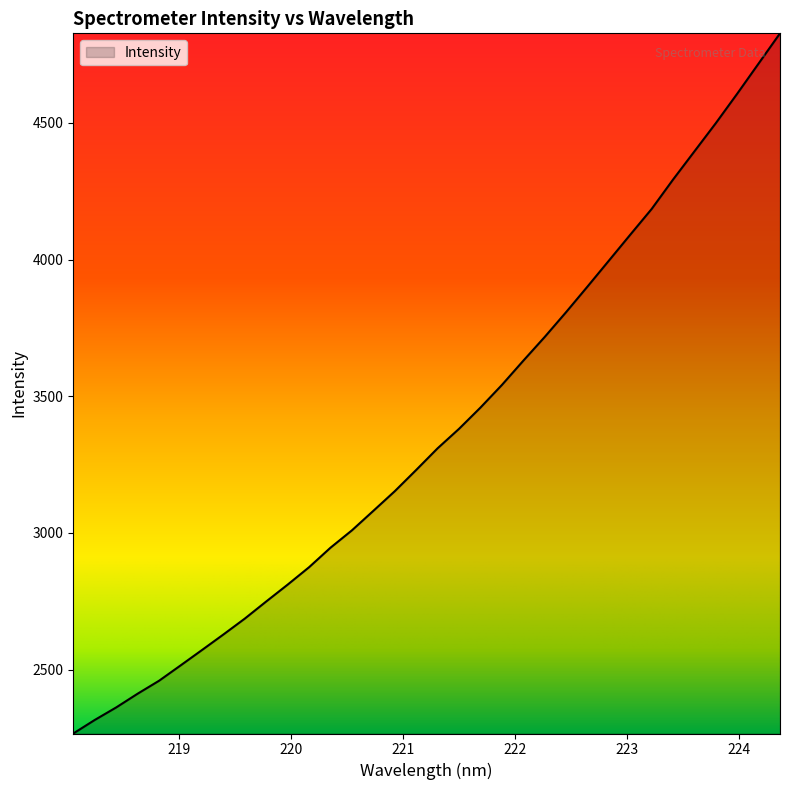

What is the difference between the maximum and second lowest values?

2511.5